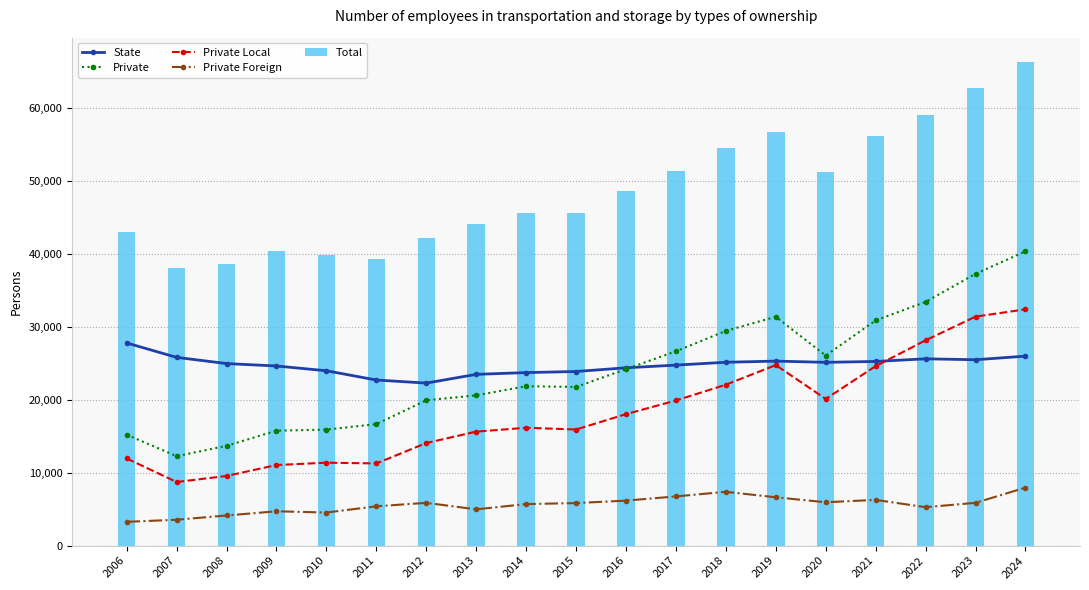

Is the value of Total at 2007 greater than the value of Private Foreign at 2020?

Yes